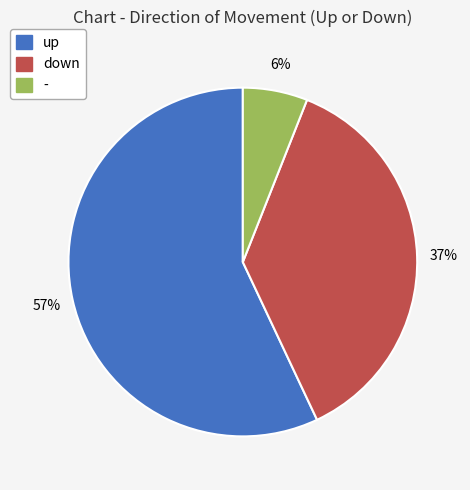

How many segments does this pie chart have?

3